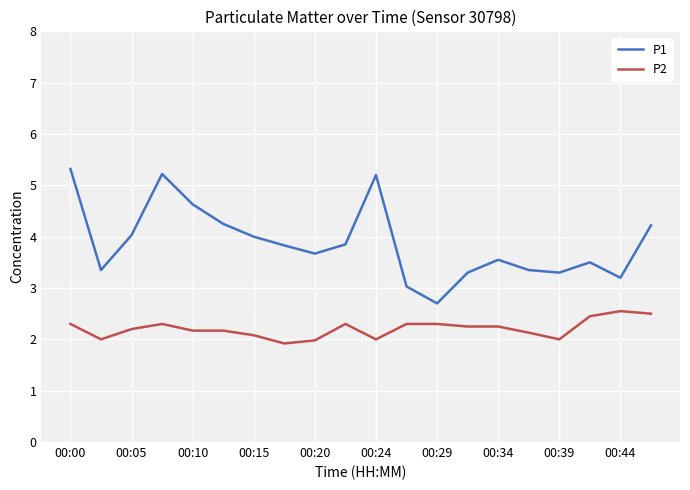

What is the lowest value of the P1 series?

2.7